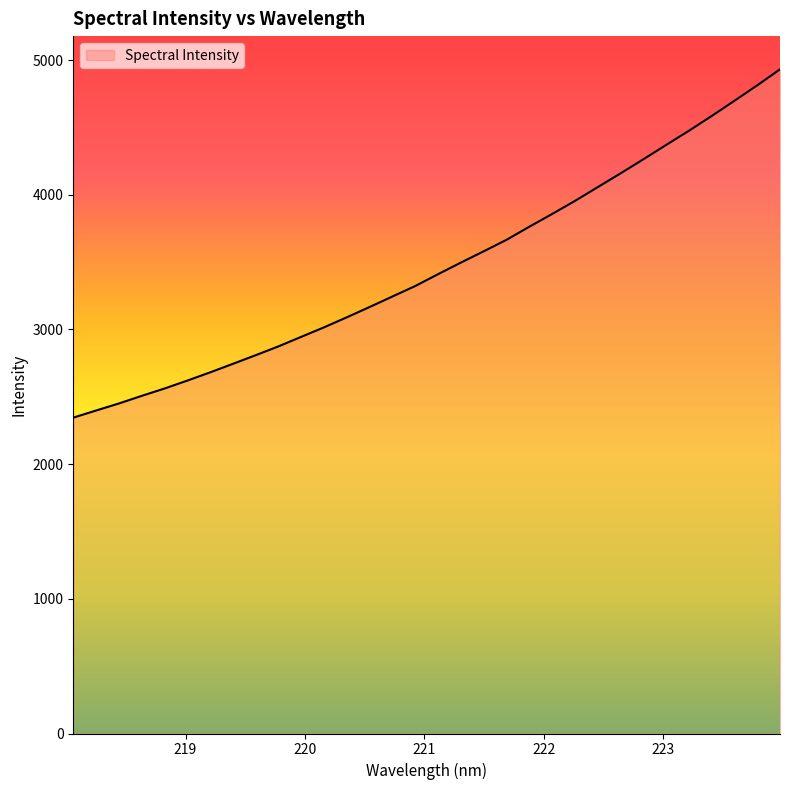

What is the minimum value shown in the chart?

2345.2